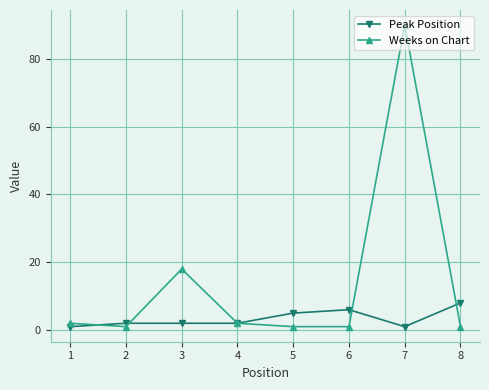

True or false: Weeks on Chart has more than 1 points higher than both neighbors.

True